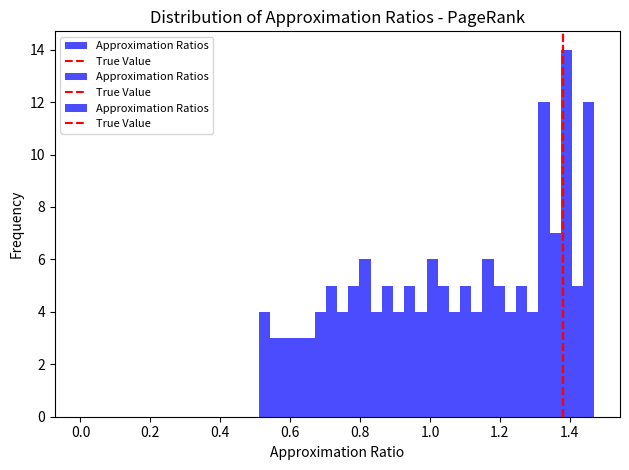

Read against the x-axis, roughly where is the centre of the tallest bar?

1.40